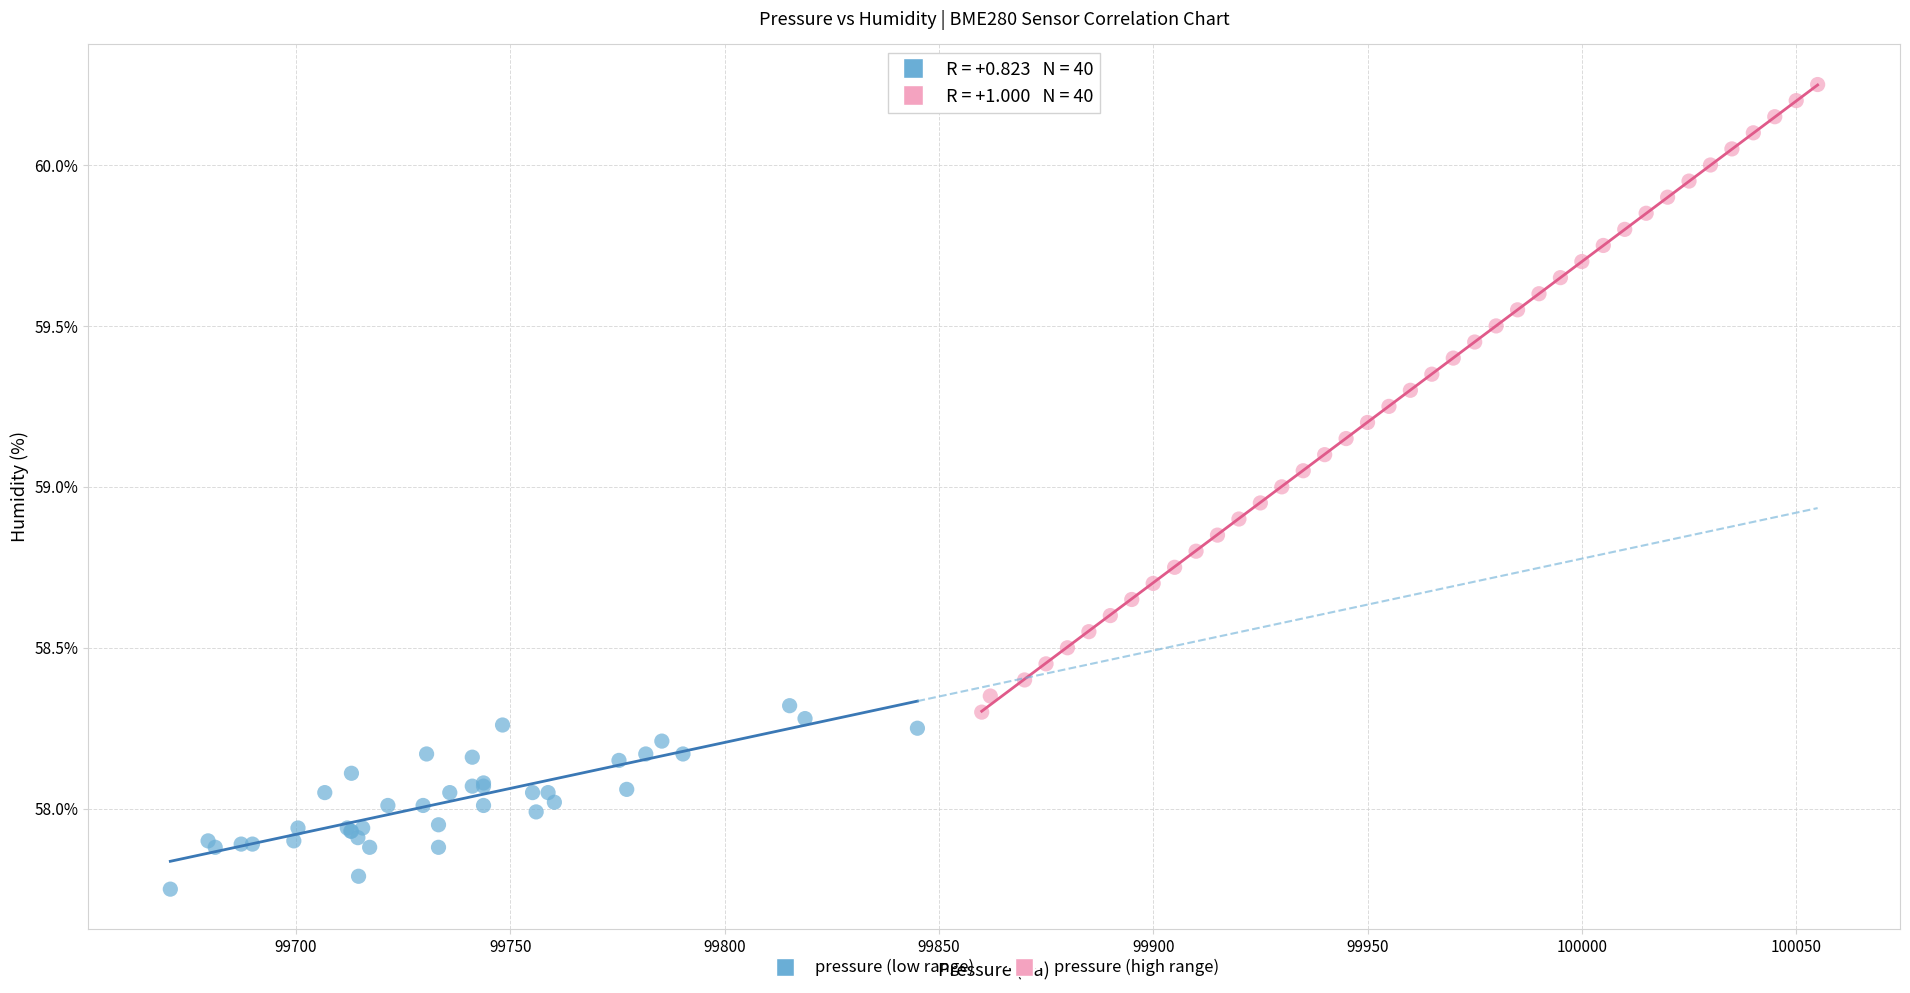

What are all the series names shown in the legend?

pressure (low range), pressure (high range)